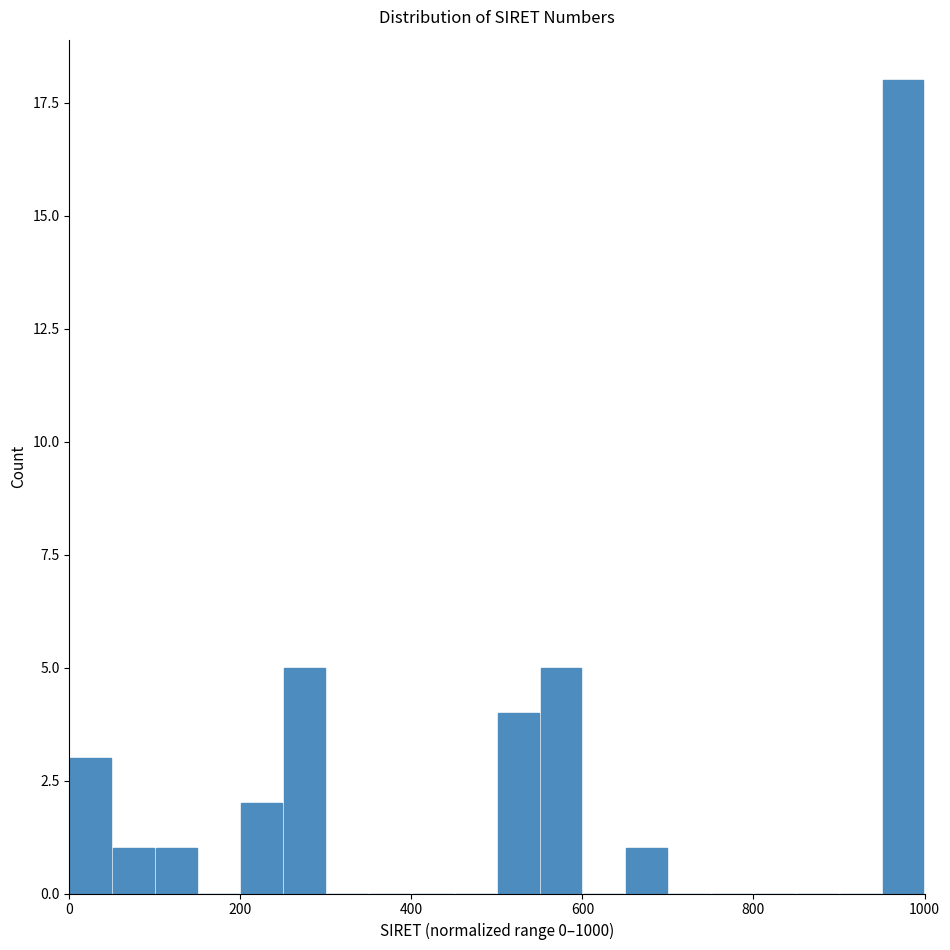

Around what value on the x-axis is the tallest bar? Give the approximate position of its centre, as read against the axis.

980